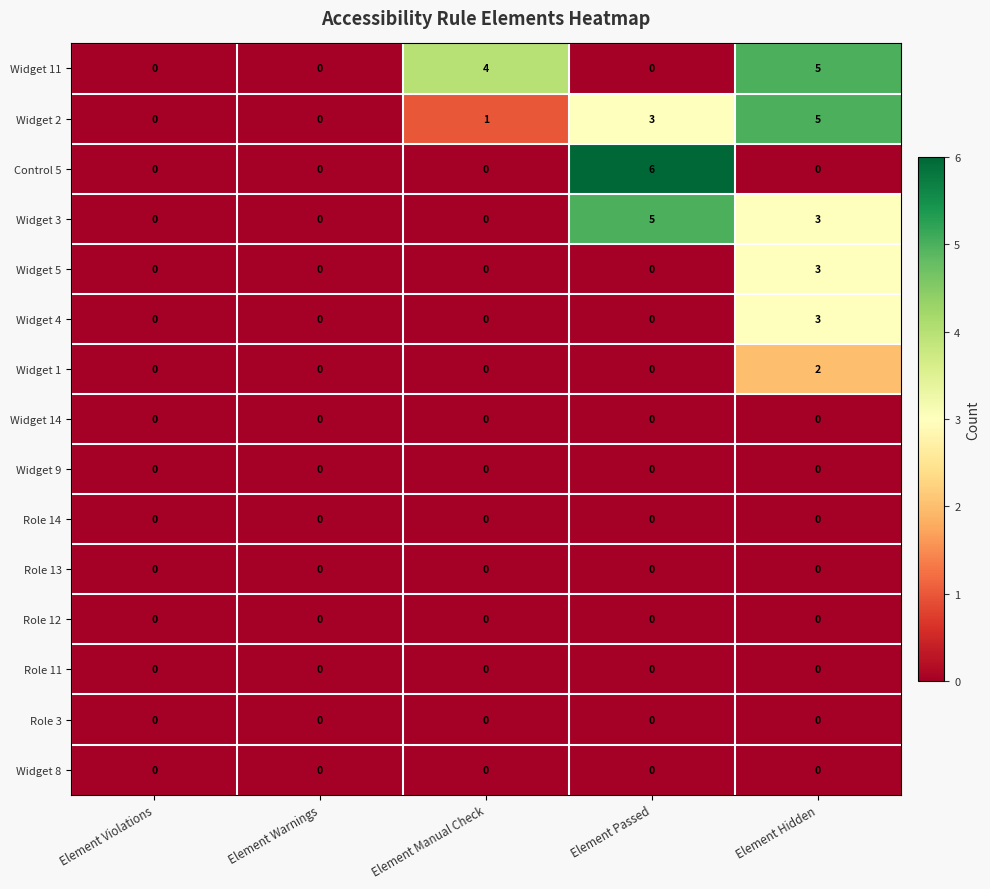

What is the sum of the Widget 2 values at Element Manual Check and Element Passed?

4